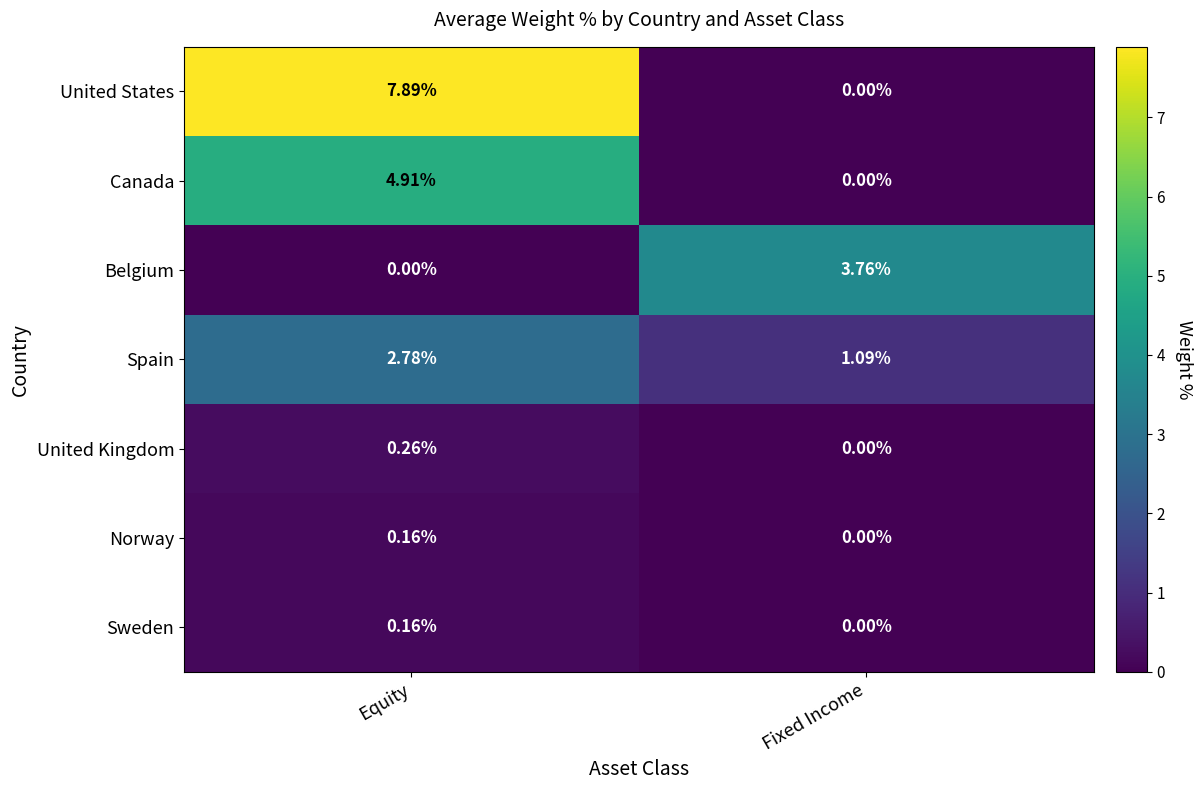

List the labels in order of Belgium value, largest first.

Fixed Income, Equity